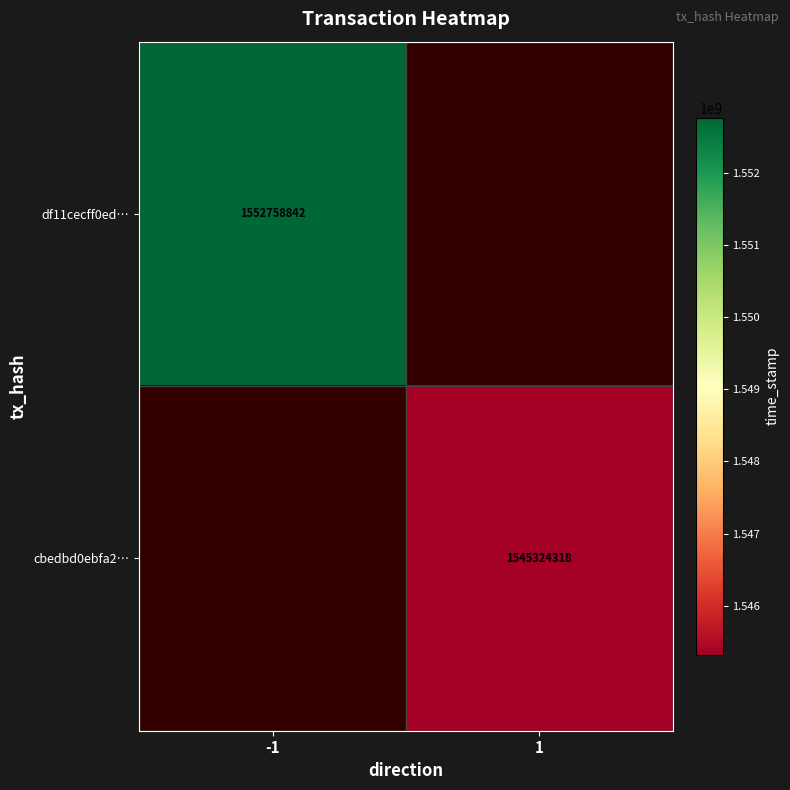

Is the value of cbedbd0ebfa2… at 1 greater than the value of df11cecff0ed… at -1?

No